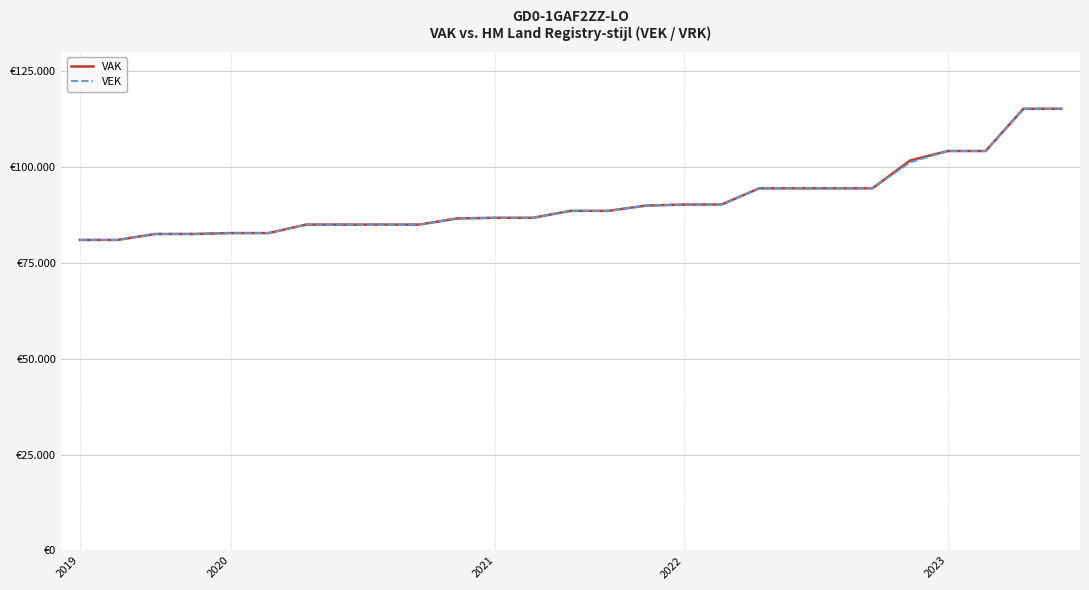

True or false: VAK and VEK cross at least once.

False